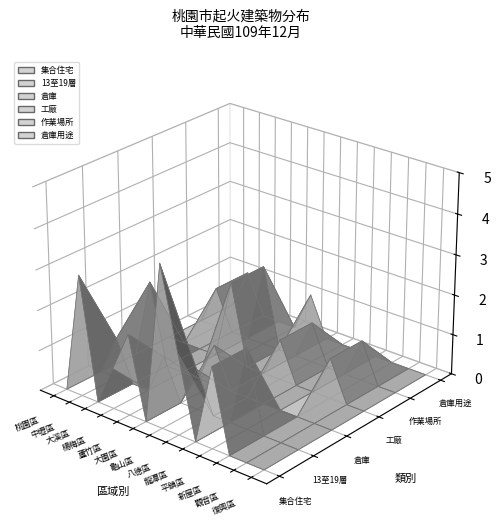

Reading right to left, what are all the values shown in this chart?

集合住宅: 0	0	0	2	0	2	4	0	2	1	0	3	0
13至19層: 0	0	0	2	0	0	1	0	1	0	0	1	0
倉庫: 0	0	0	0	0	0	0	1	0	0	0	2	0
工廠: 0	0	1	0	0	1	0	0	2	0	0	0	0
作業場所: 0	0	1	0	0	1	0	0	2	0	0	1	0
倉庫用途: 0	0	0	0	0	0	0	1	0	0	0	1	0